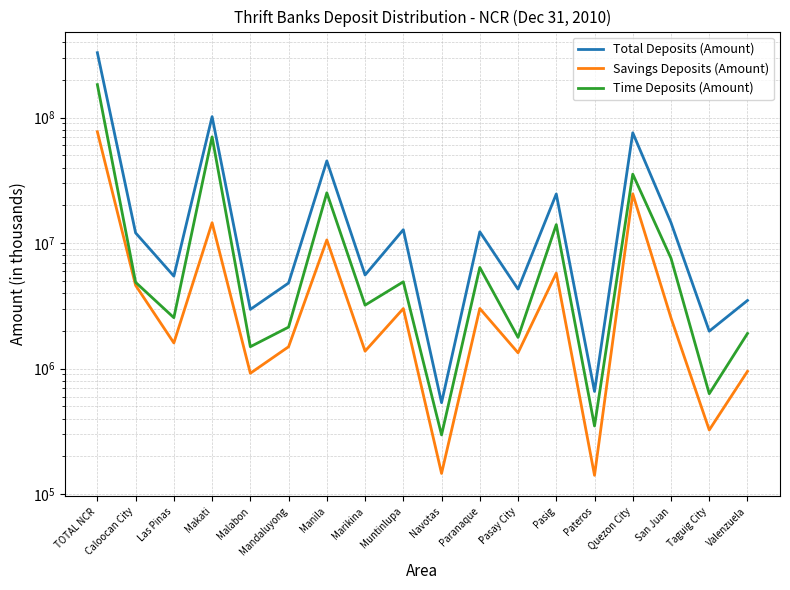

What is the label of the 18th point from the right?

TOTAL NCR